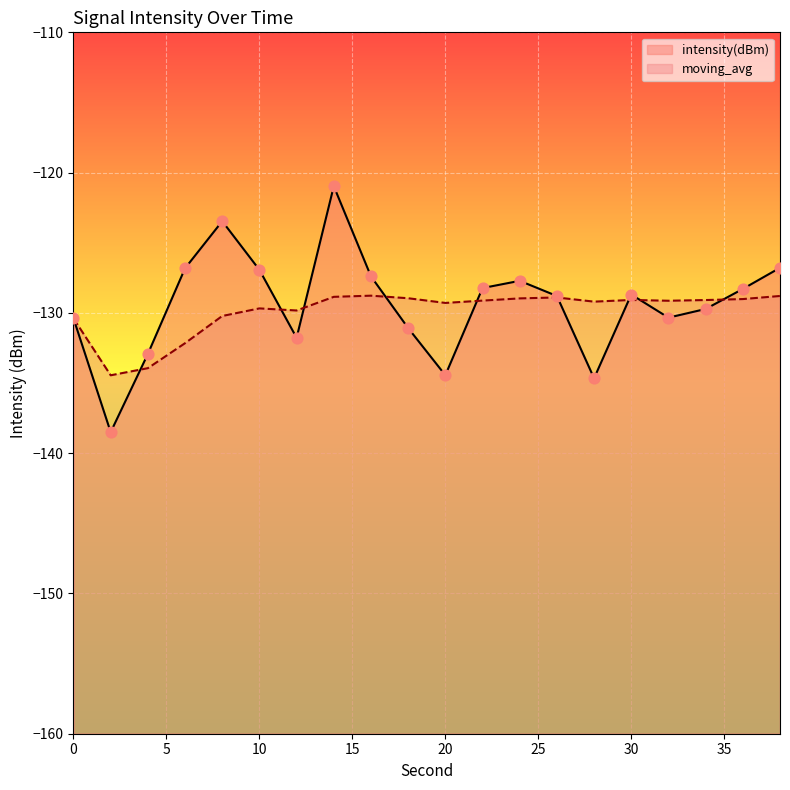

Which series has the widest spread of Y values?

intensity(dBm)